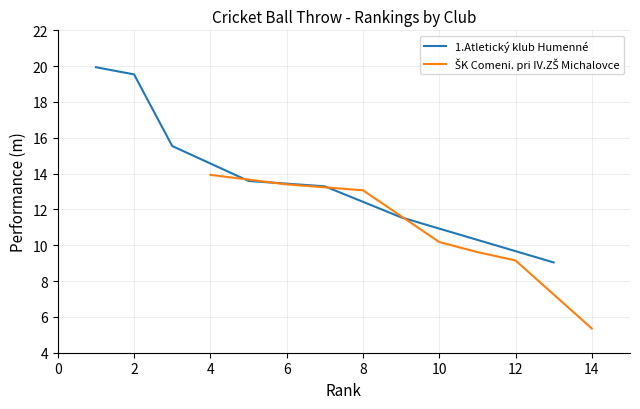

How many lines are shown in the chart?

2